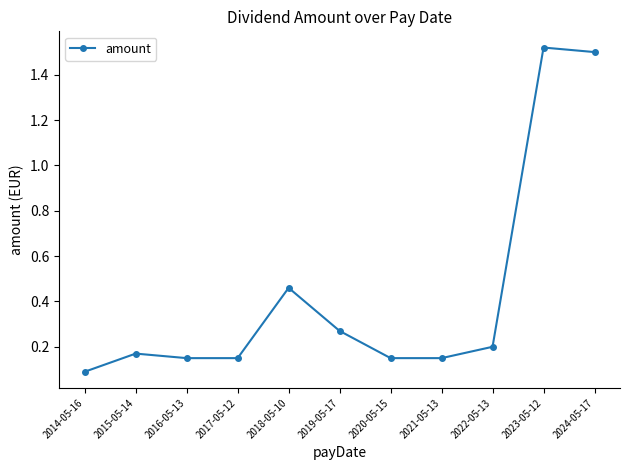

Does the chart have visible grid lines?

No